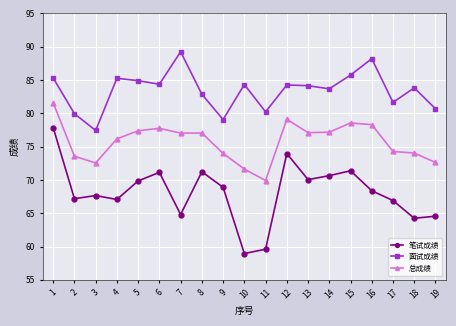

Which series changed the most between 5 and 6?

笔试成绩